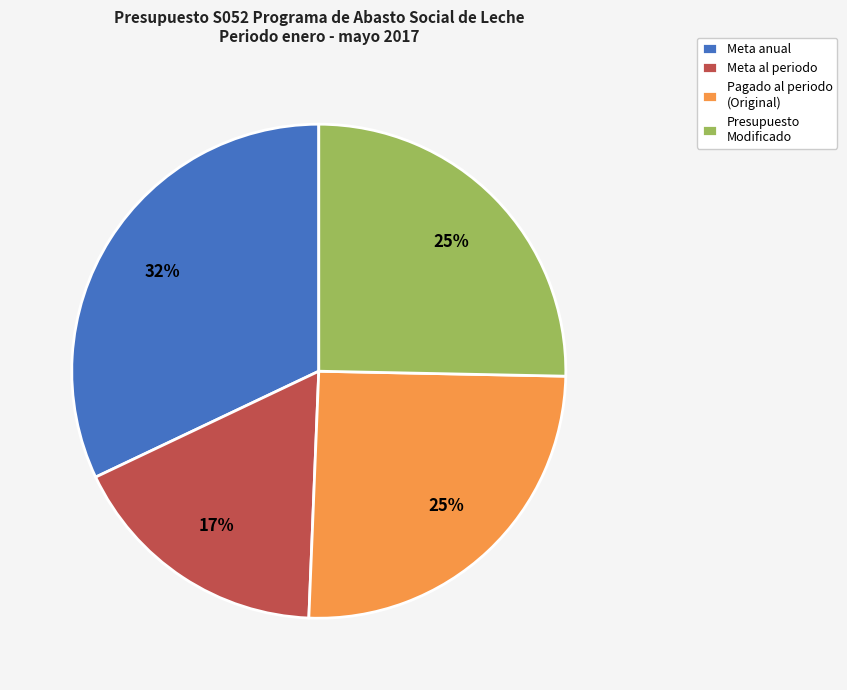

Combined, do Pagado al periodo (Original) and Presupuesto Modificado account for over 50%?

Yes